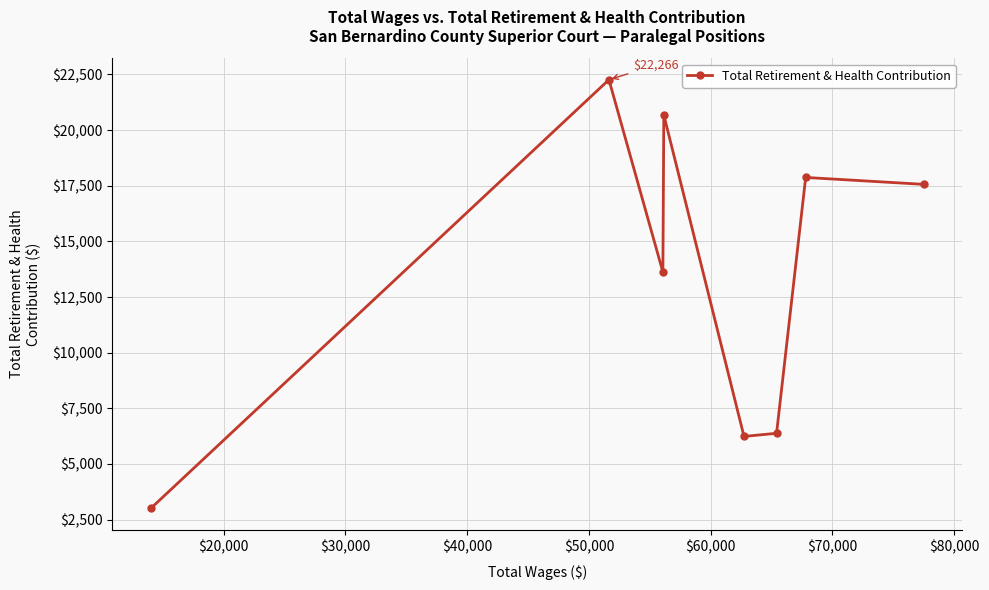

What is the difference between the maximum and minimum values?

19260